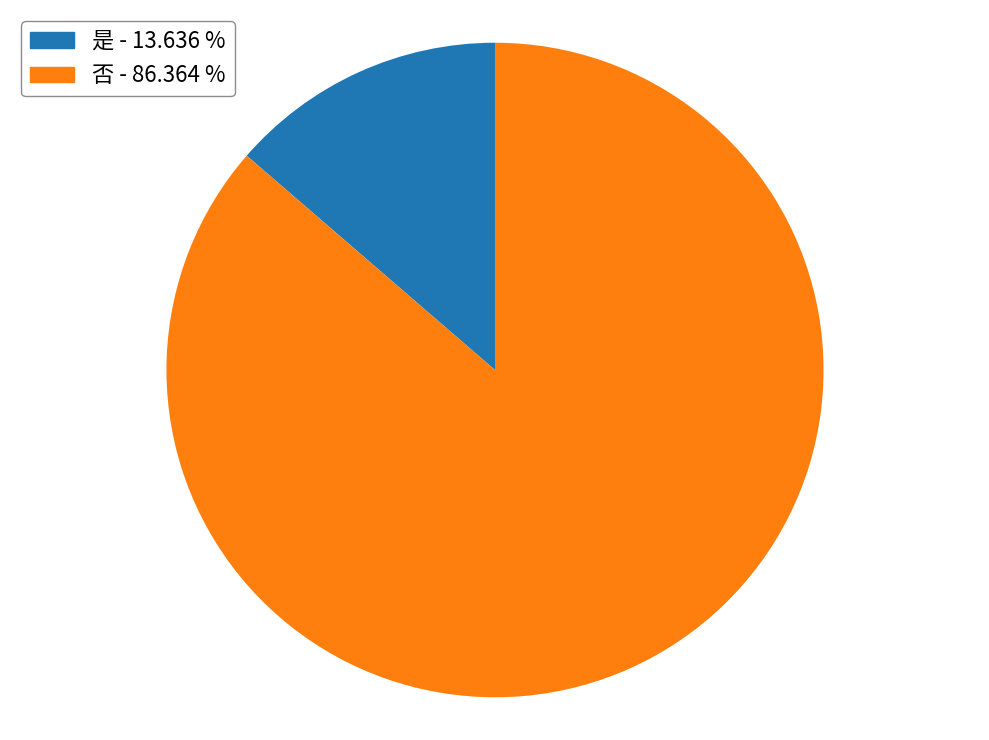

What is the ratio of the value at 是 to the value at 否?

0.2